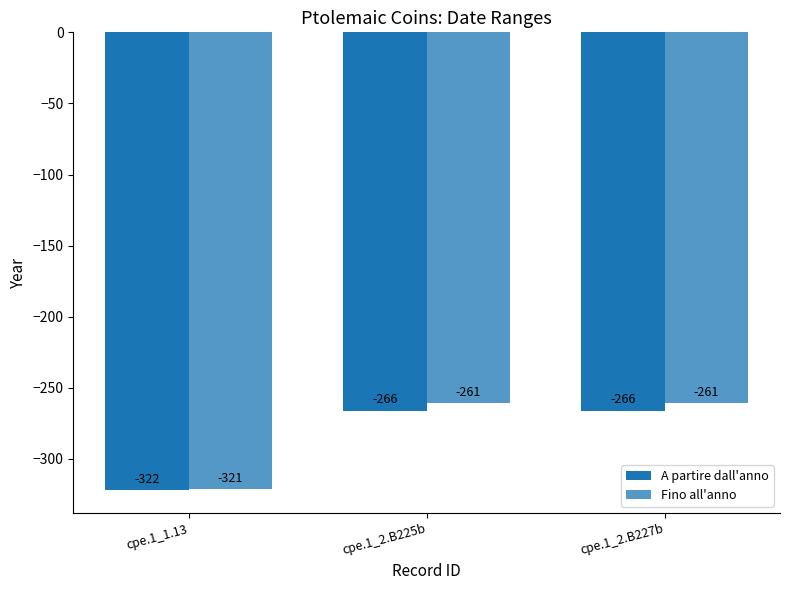

The A partire dall'anno series shows -266 at cpe.1_2.B227b. True or false?

True